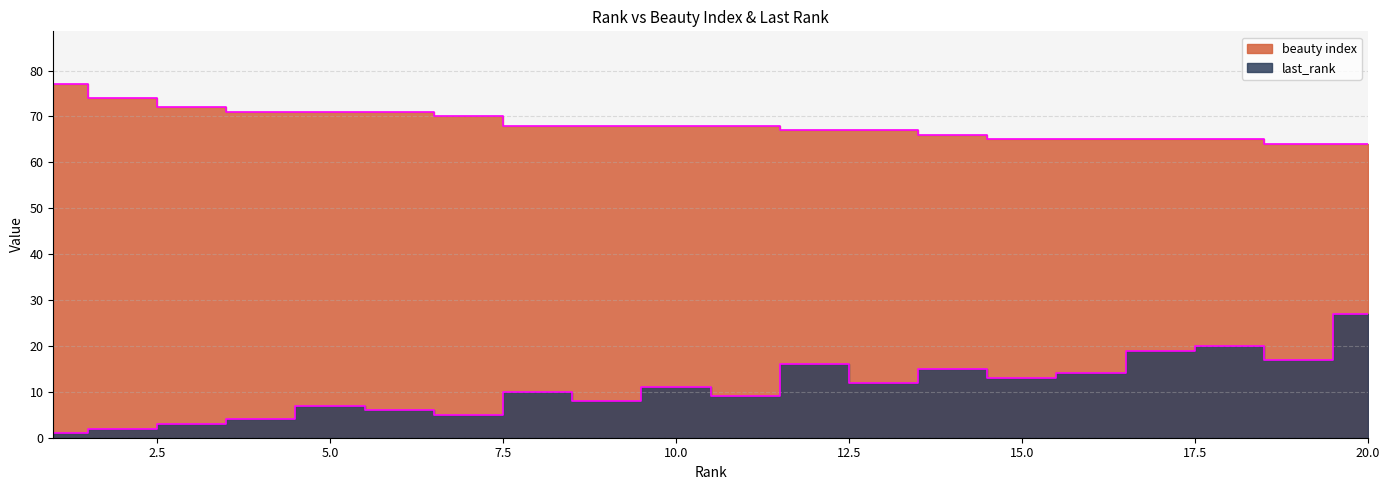

What is the sum of the last_rank values at 13 and 15?

25